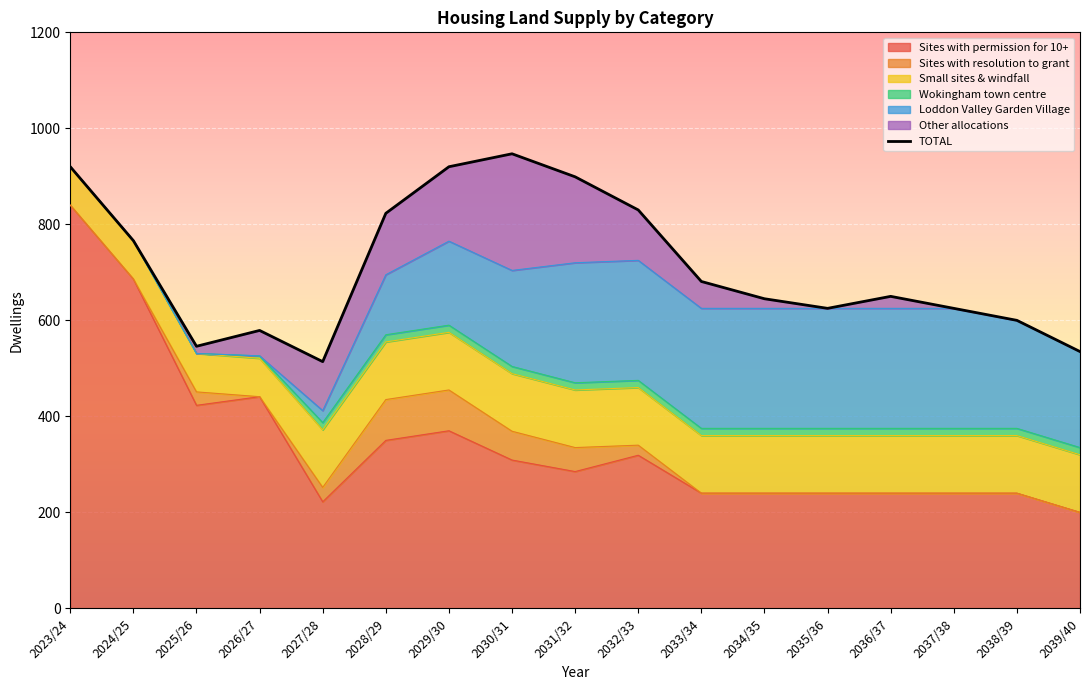

Reading left to right, extract all data points from this chart.

2023/24=920	2024/25=766	2025/26=546	2026/27=579	2027/28=514	2028/29=823	2029/30=920	2030/31=947	2031/32=899	2032/33=830	2033/34=681	2034/35=645	2035/36=625	2036/37=650	2037/38=625	2038/39=600	2039/40=535